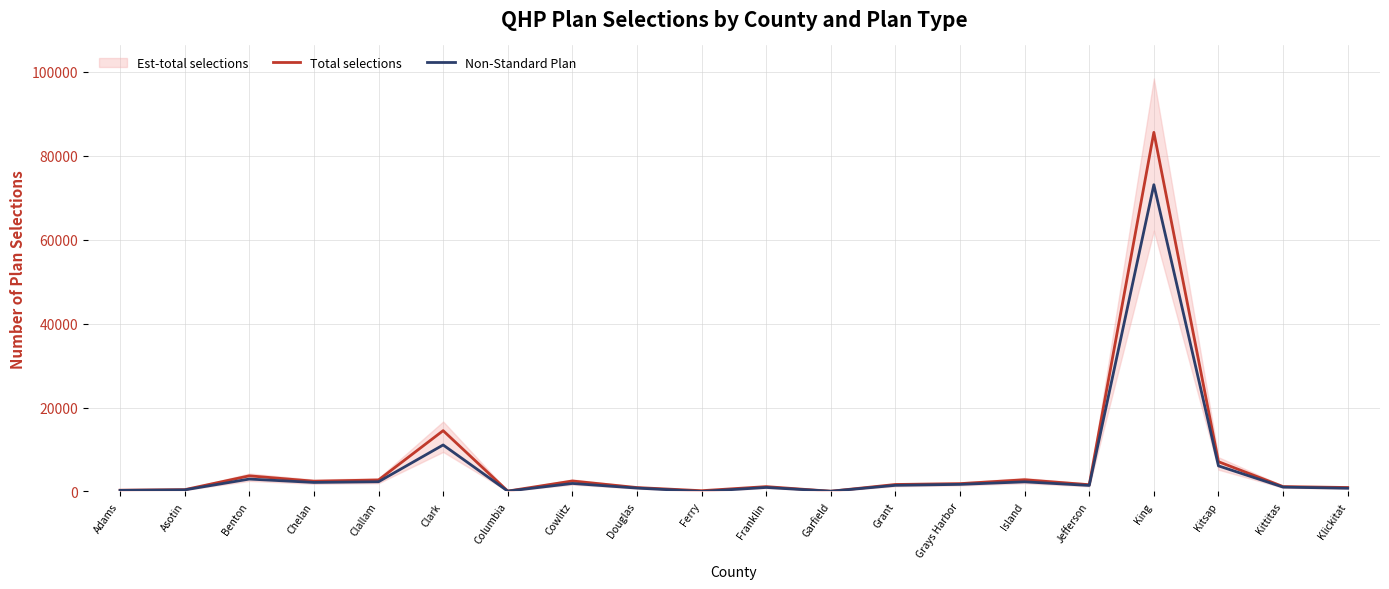

What is the difference between the Total selections values at Franklin and Kittitas?

6